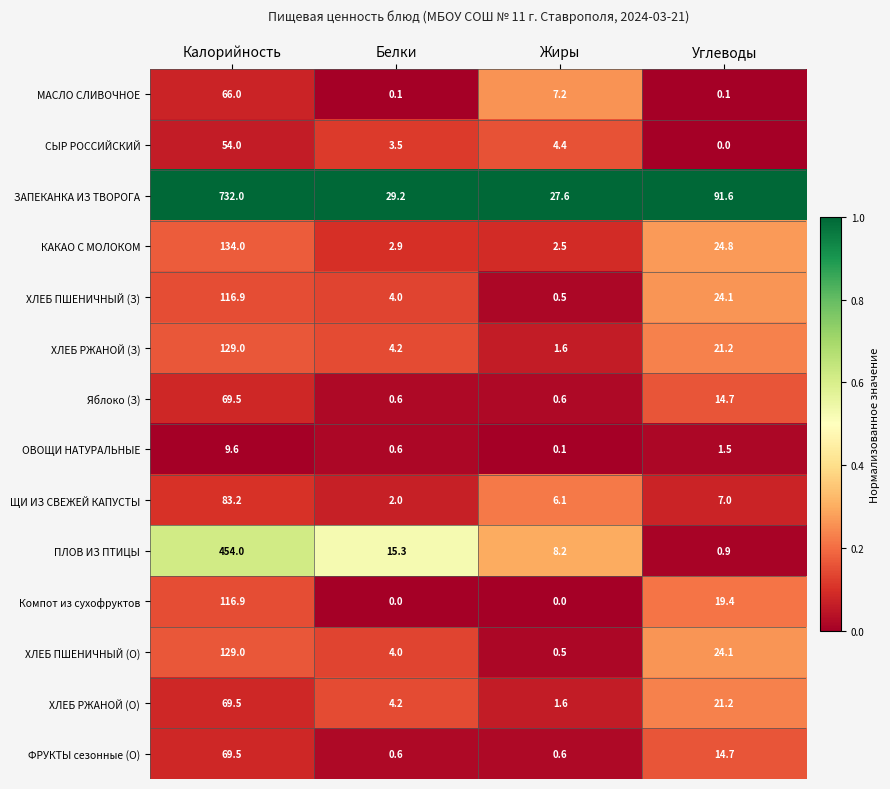

Where does the ХЛЕБ РЖАНОЙ (О) series first go above 21?

Калорийность